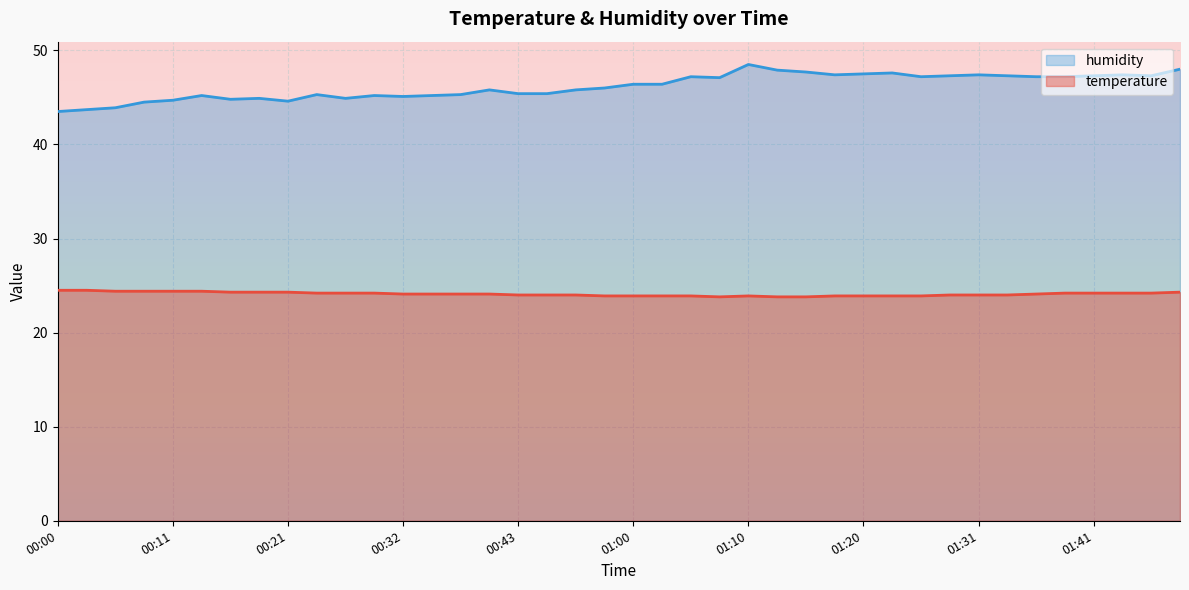

In humidity, how many points are higher than both neighbors (excluding endpoints)?

10